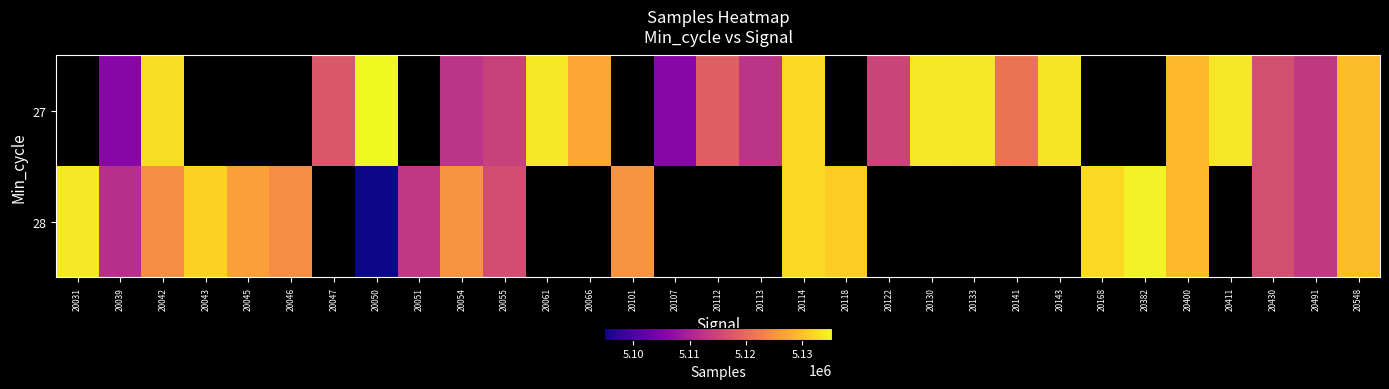

Rank the series by their average value, from lowest to highest.

27, 28